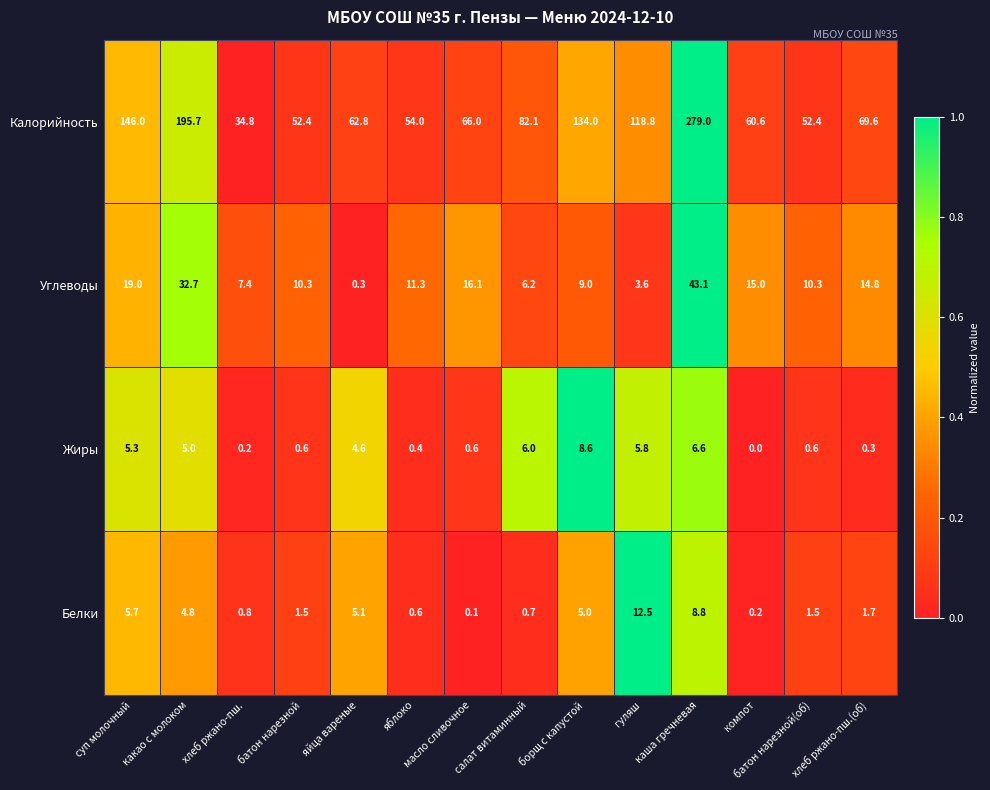

Which series has the largest total across all categories?

Калорийность